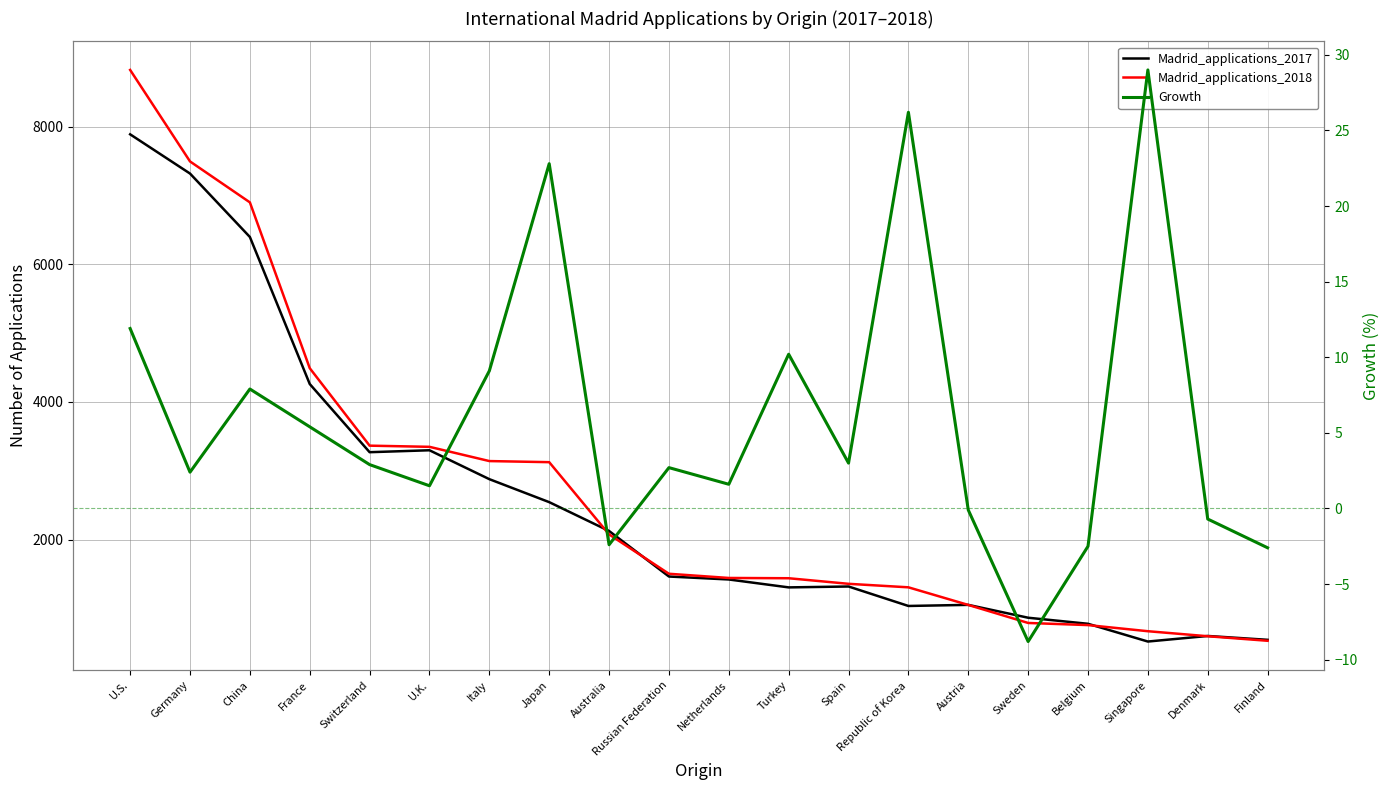

Reading right to left, list all the values displayed in this chart.

Madrid_applications_2017: 542.0	598.0	517.0	775.0	863.0	1050.0	1034.0	1317.0	1304.0	1419.0	1462.0	2124.0	2543.0	2877.0	3297.0	3269.0	4260.0	6397.0	7319.0	7889.0
Madrid_applications_2018: 528.0	594.0	667.0	756.0	787.0	1049.0	1305.0	1356.0	1437.0	1441.0	1502.0	2074.0	3124.0	3140.0	3347.0	3364.0	4490.0	6900.0	7495.0	8825.0
Growth: -2.6	-0.7	29.0	-2.5	-8.8	-0.1	26.2	3.0	10.2	1.6	2.7	-2.4	22.8	9.1	1.5	2.9	5.4	7.9	2.4	11.9